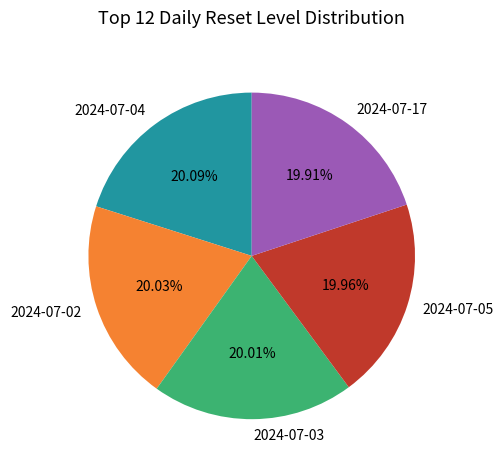

Is the sum of 2024-07-04 and 2024-07-02 greater than half?

No